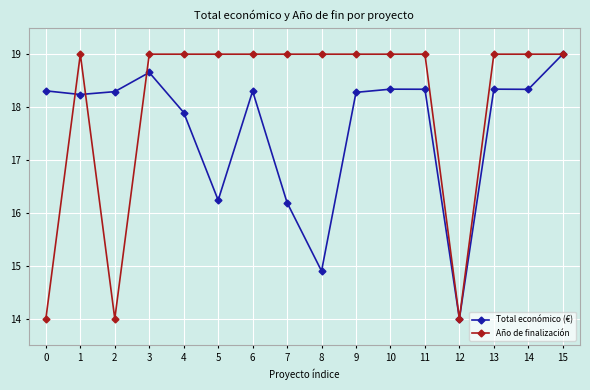

At 7, list the series in order from largest to smallest.

Año de finalización, Total económico (€)